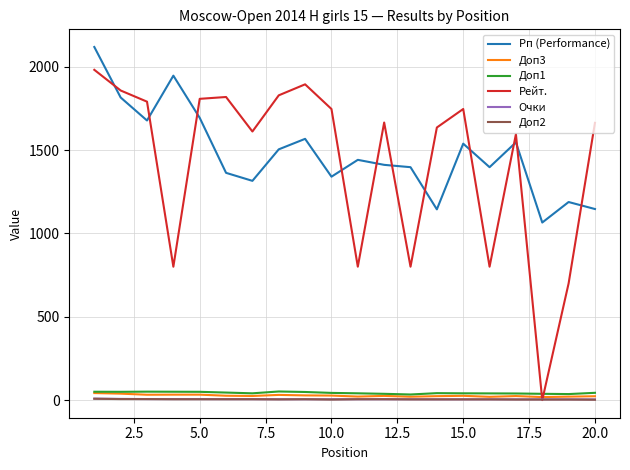

True or false: Доп1 and Рп (Performance) cross at least once.

False